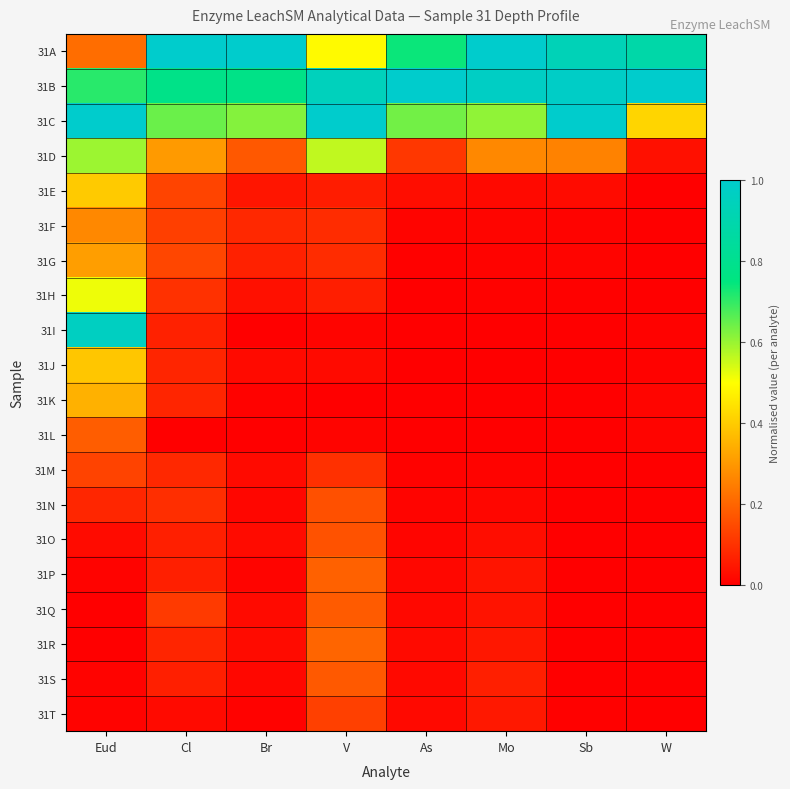

Reading left to right, list all the values displayed in this chart.

31A: Eud=0.2	Cl=1.0	Br=1.0	V=0.5	As=0.7	Mo=1.0	Sb=0.9	W=0.9
31B: Eud=0.7	Cl=0.8	Br=0.8	V=0.9	As=1.0	Mo=1.0	Sb=1.0	W=1.0
31C: Eud=1.0	Cl=0.6	Br=0.6	V=1.0	As=0.6	Mo=0.6	Sb=1.0	W=0.4
31D: Eud=0.6	Cl=0.3	Br=0.2	V=0.6	As=0.1	Mo=0.3	Sb=0.3	W=0.0
31E: Eud=0.4	Cl=0.1	Br=0.0	V=0.1	As=0.0	Mo=0.0	Sb=0.0	W=0.0
31F: Eud=0.3	Cl=0.1	Br=0.1	V=0.1	As=0.0	Mo=0.0	Sb=0.0	W=0.0
31G: Eud=0.3	Cl=0.1	Br=0.1	V=0.1	As=0.0	Mo=0.0	Sb=0.0	W=0.0
31H: Eud=0.5	Cl=0.1	Br=0.0	V=0.1	As=0.0	Mo=0.0	Sb=0.0	W=0.0
31I: Eud=1.0	Cl=0.1	Br=0.0	V=0.0	As=0.0	Mo=0.0	Sb=0.0	W=0.0
31J: Eud=0.4	Cl=0.1	Br=0.0	V=0.0	As=0.0	Mo=0.0	Sb=0.0	W=0.0
31K: Eud=0.3	Cl=0.1	Br=0.0	V=0.0	As=0.0	Mo=0.0	Sb=0.0	W=0.0
31L: Eud=0.2	Cl=0.0	Br=0.0	V=0.0	As=0.0	Mo=0.0	Sb=0.0	W=0.0
31M: Eud=0.1	Cl=0.1	Br=0.0	V=0.1	As=0.0	Mo=0.0	Sb=0.0	W=0.0
31N: Eud=0.1	Cl=0.1	Br=0.0	V=0.2	As=0.0	Mo=0.0	Sb=0.0	W=0.0
31O: Eud=0.0	Cl=0.1	Br=0.0	V=0.2	As=0.0	Mo=0.0	Sb=0.0	W=0.0
31P: Eud=0.0	Cl=0.1	Br=0.0	V=0.2	As=0.0	Mo=0.0	Sb=0.0	W=0.0
31Q: Eud=0.0	Cl=0.1	Br=0.0	V=0.2	As=0.0	Mo=0.0	Sb=0.0	W=0.0
31R: Eud=0.0	Cl=0.1	Br=0.0	V=0.2	As=0.0	Mo=0.0	Sb=0.0	W=0.0
31S: Eud=0.0	Cl=0.1	Br=0.0	V=0.2	As=0.0	Mo=0.1	Sb=0.0	W=0.0
31T: Eud=0.0	Cl=0.0	Br=0.0	V=0.1	As=0.0	Mo=0.1	Sb=0.0	W=0.0